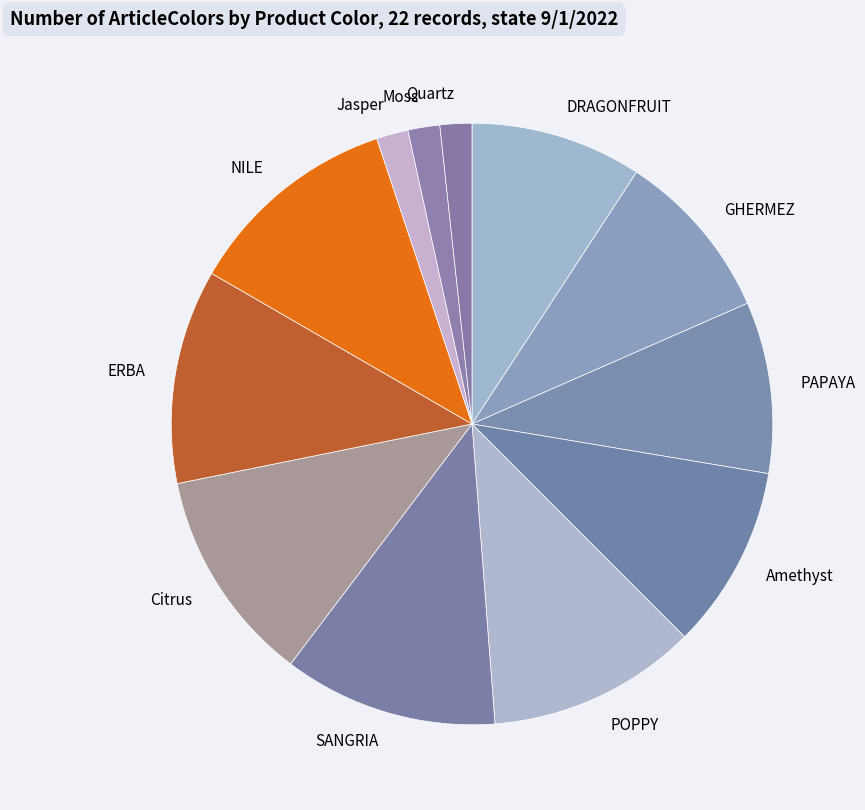

Is there any slice that represents more than half of the pie?

No